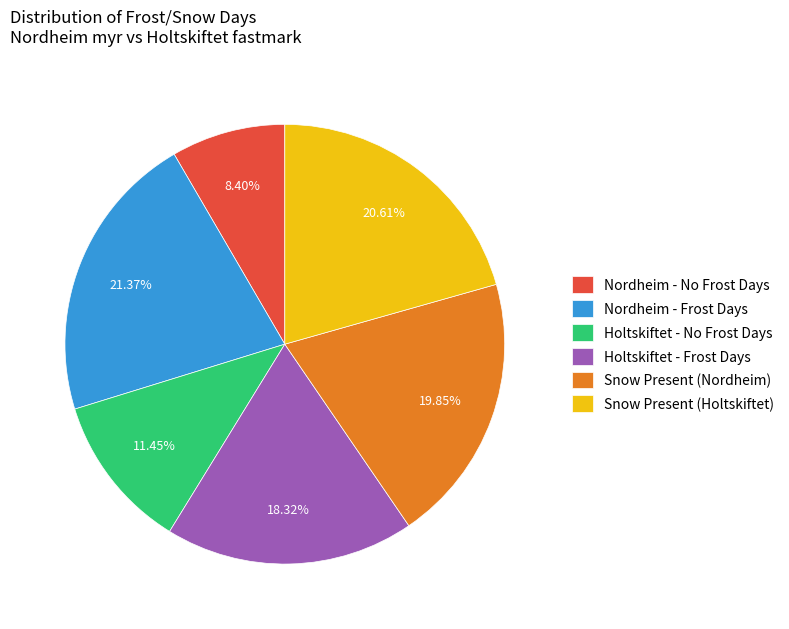

Count the number of slices in the pie.

6